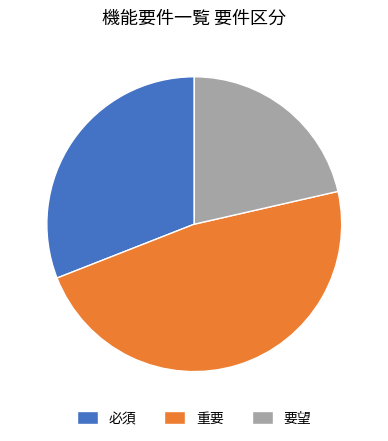

Does 要望 represent more than half of the total?

No